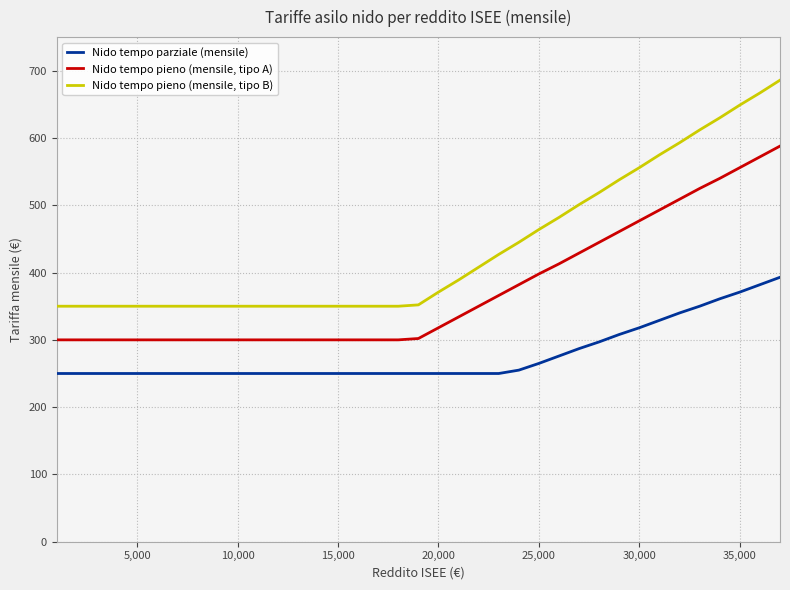

List the series in order of their peak value, lowest first.

Nido tempo parziale (mensile), Nido tempo pieno (mensile, tipo A), Nido tempo pieno (mensile, tipo B)